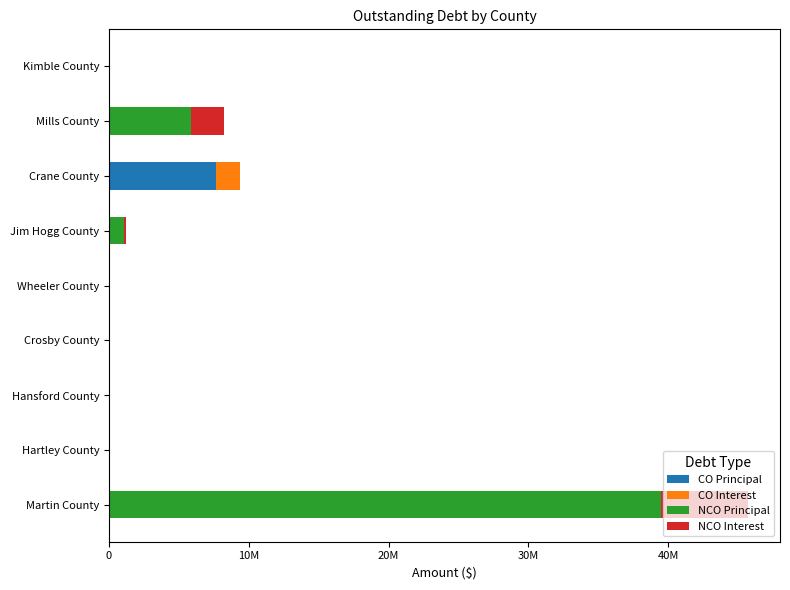

At how many categories does at least one series exceed 18369506?

1